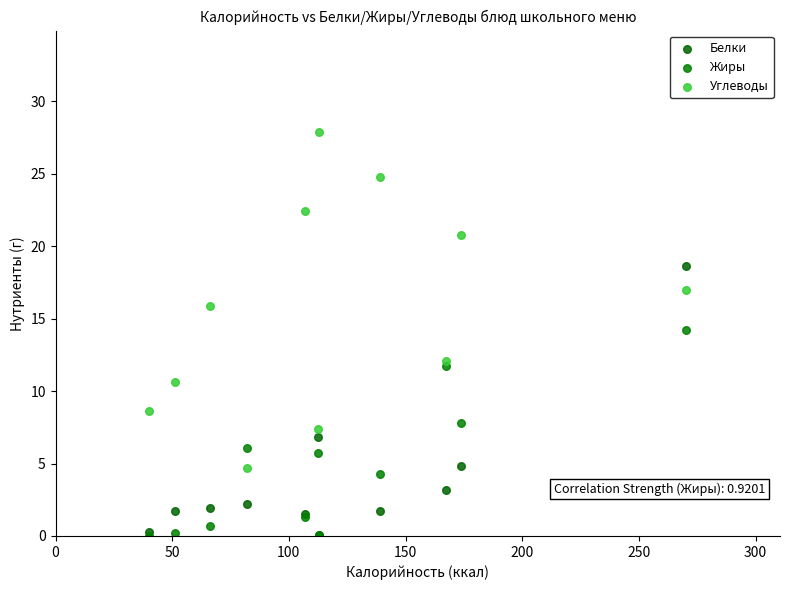

In the Белки series, what Y value is closest to 9?

6.8